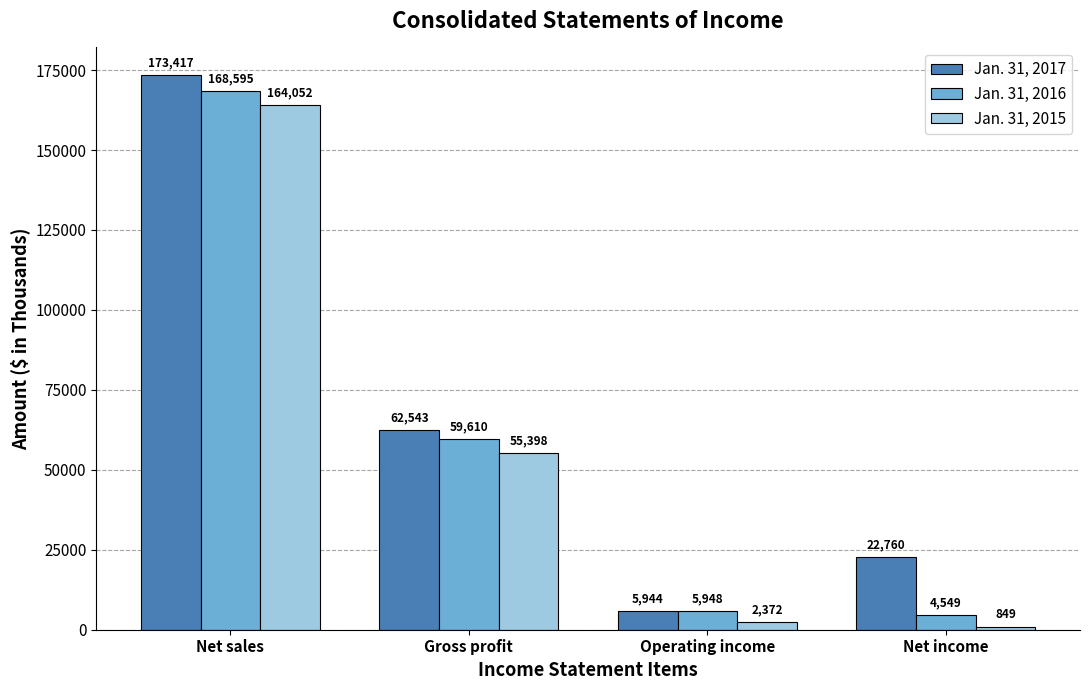

Which series has the largest total across all categories?

Jan. 31, 2017